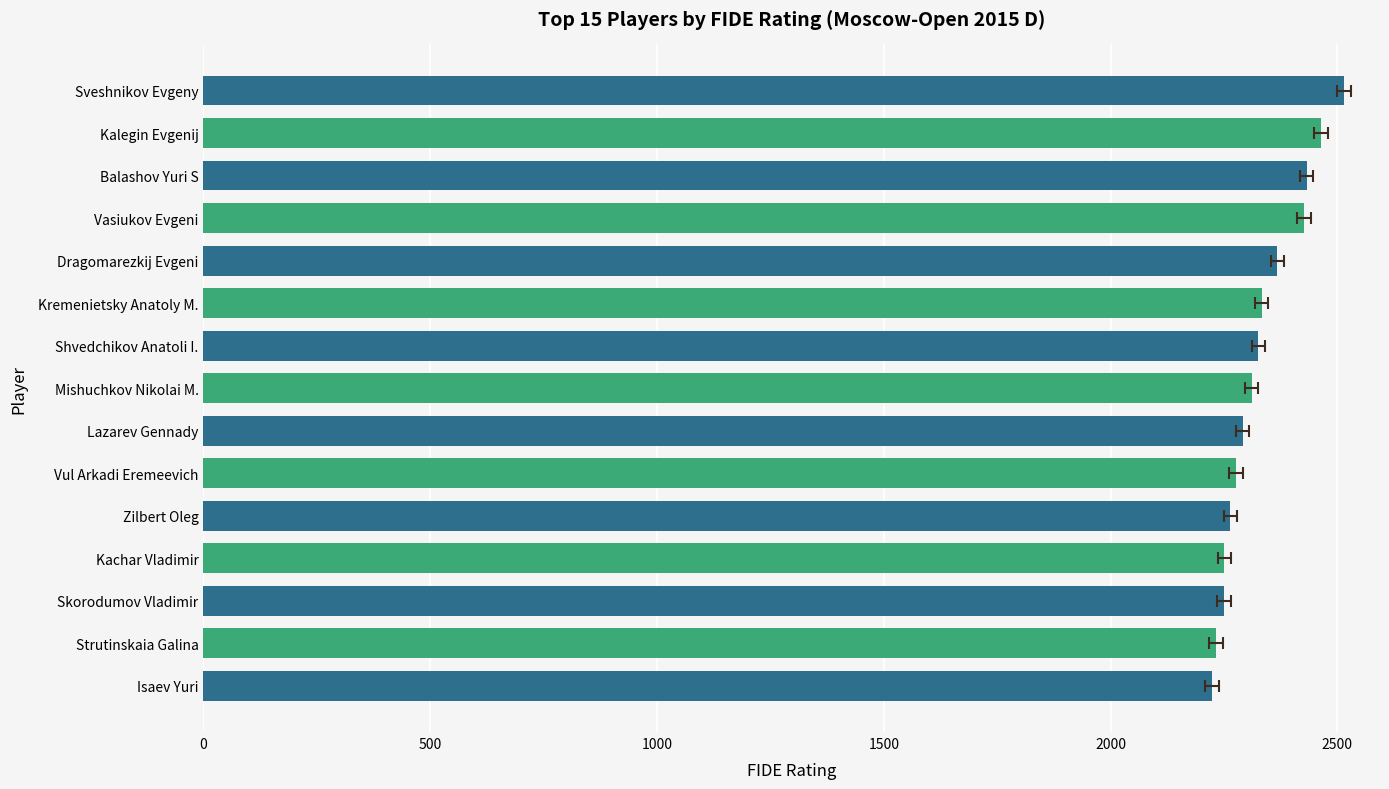

How many values are below 2311?

7